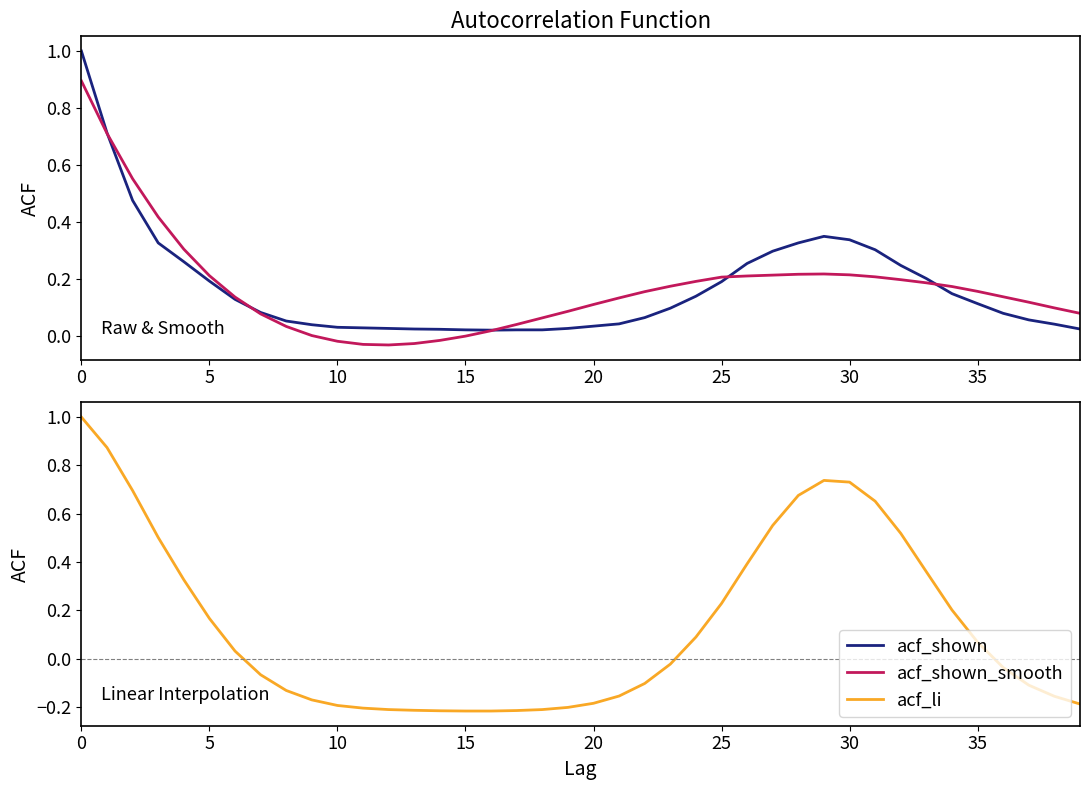

What is the sum of the acf_shown_smooth values at 18 and 0?

1.0